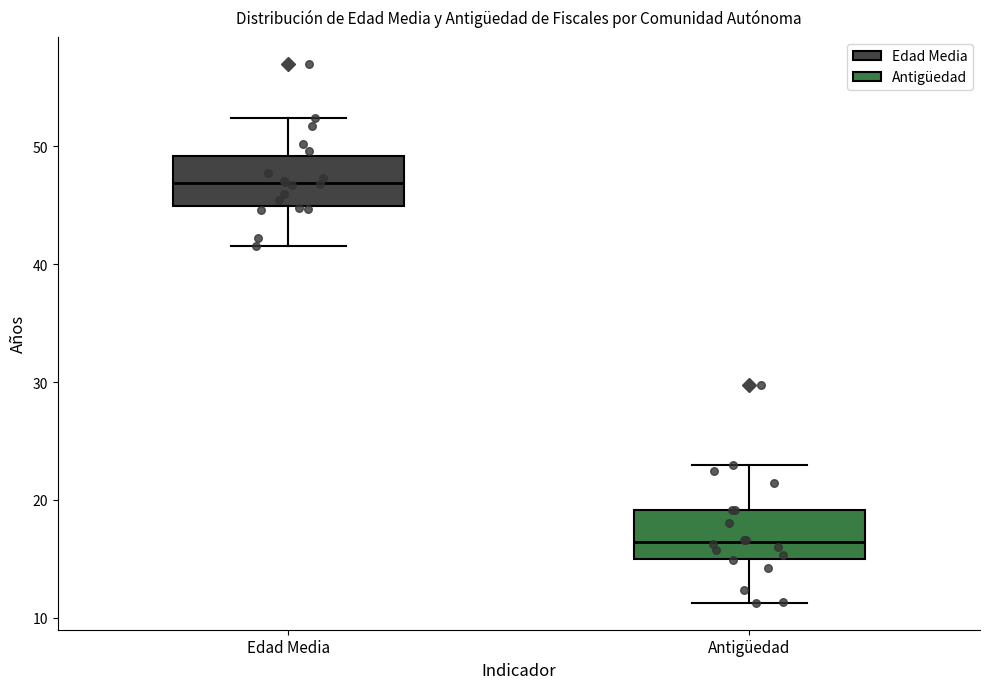

Which box has the highest median line?

Edad Media